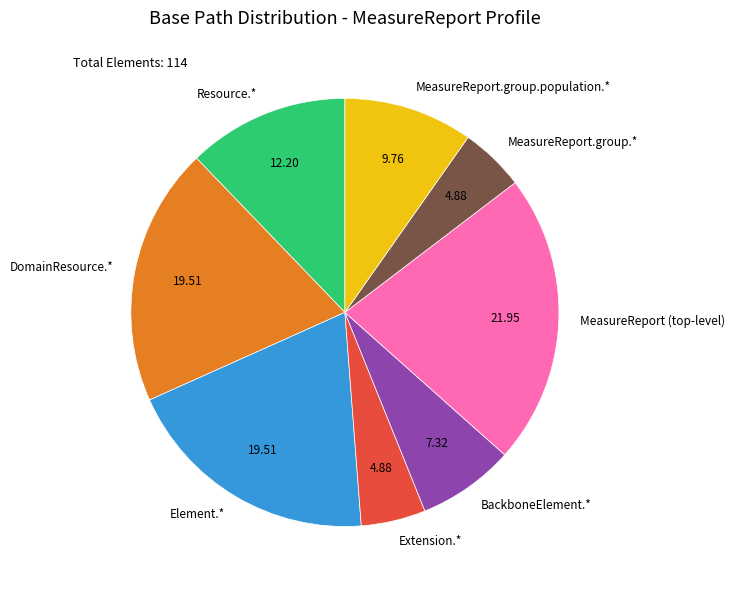

Does any single category account for the majority?

No